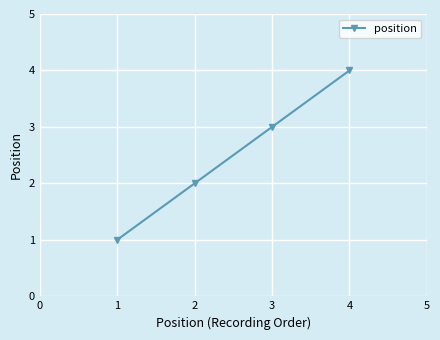

Reading right to left, transcribe all the data shown in this chart.

4	3	2	1